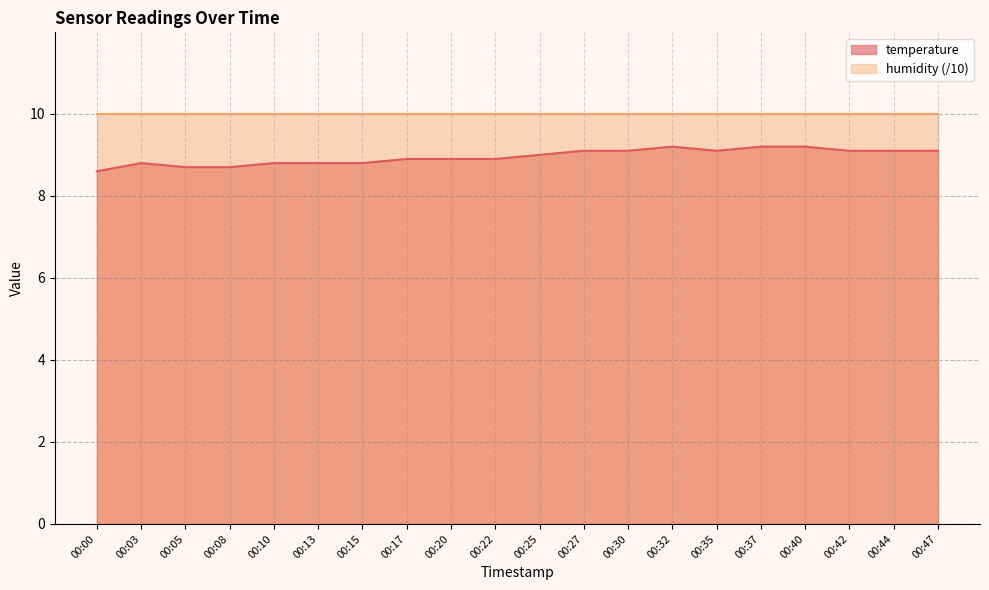

Where is the data nearest to the value 8?

00:00